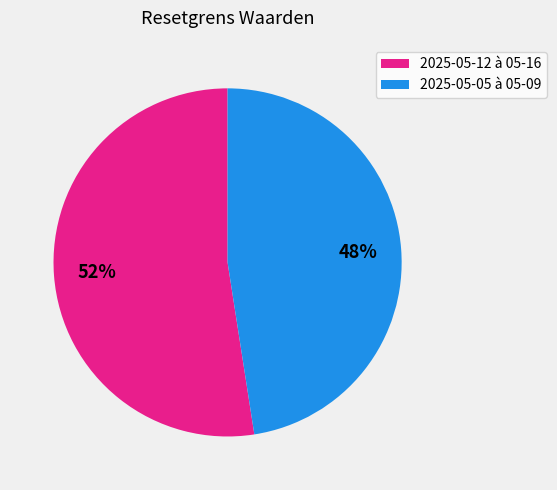

Which category has the smallest portion of the pie?

2025-05-05 à 05-09